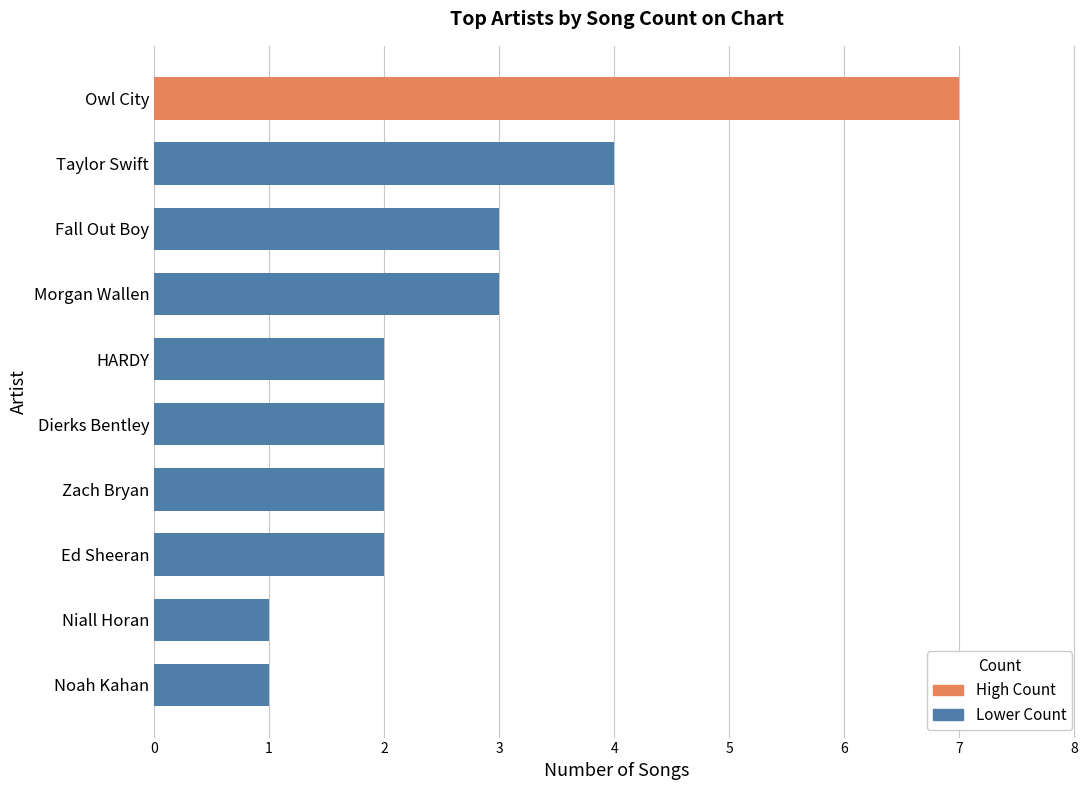

Is it true that the value at Noah Kahan is 1?

True